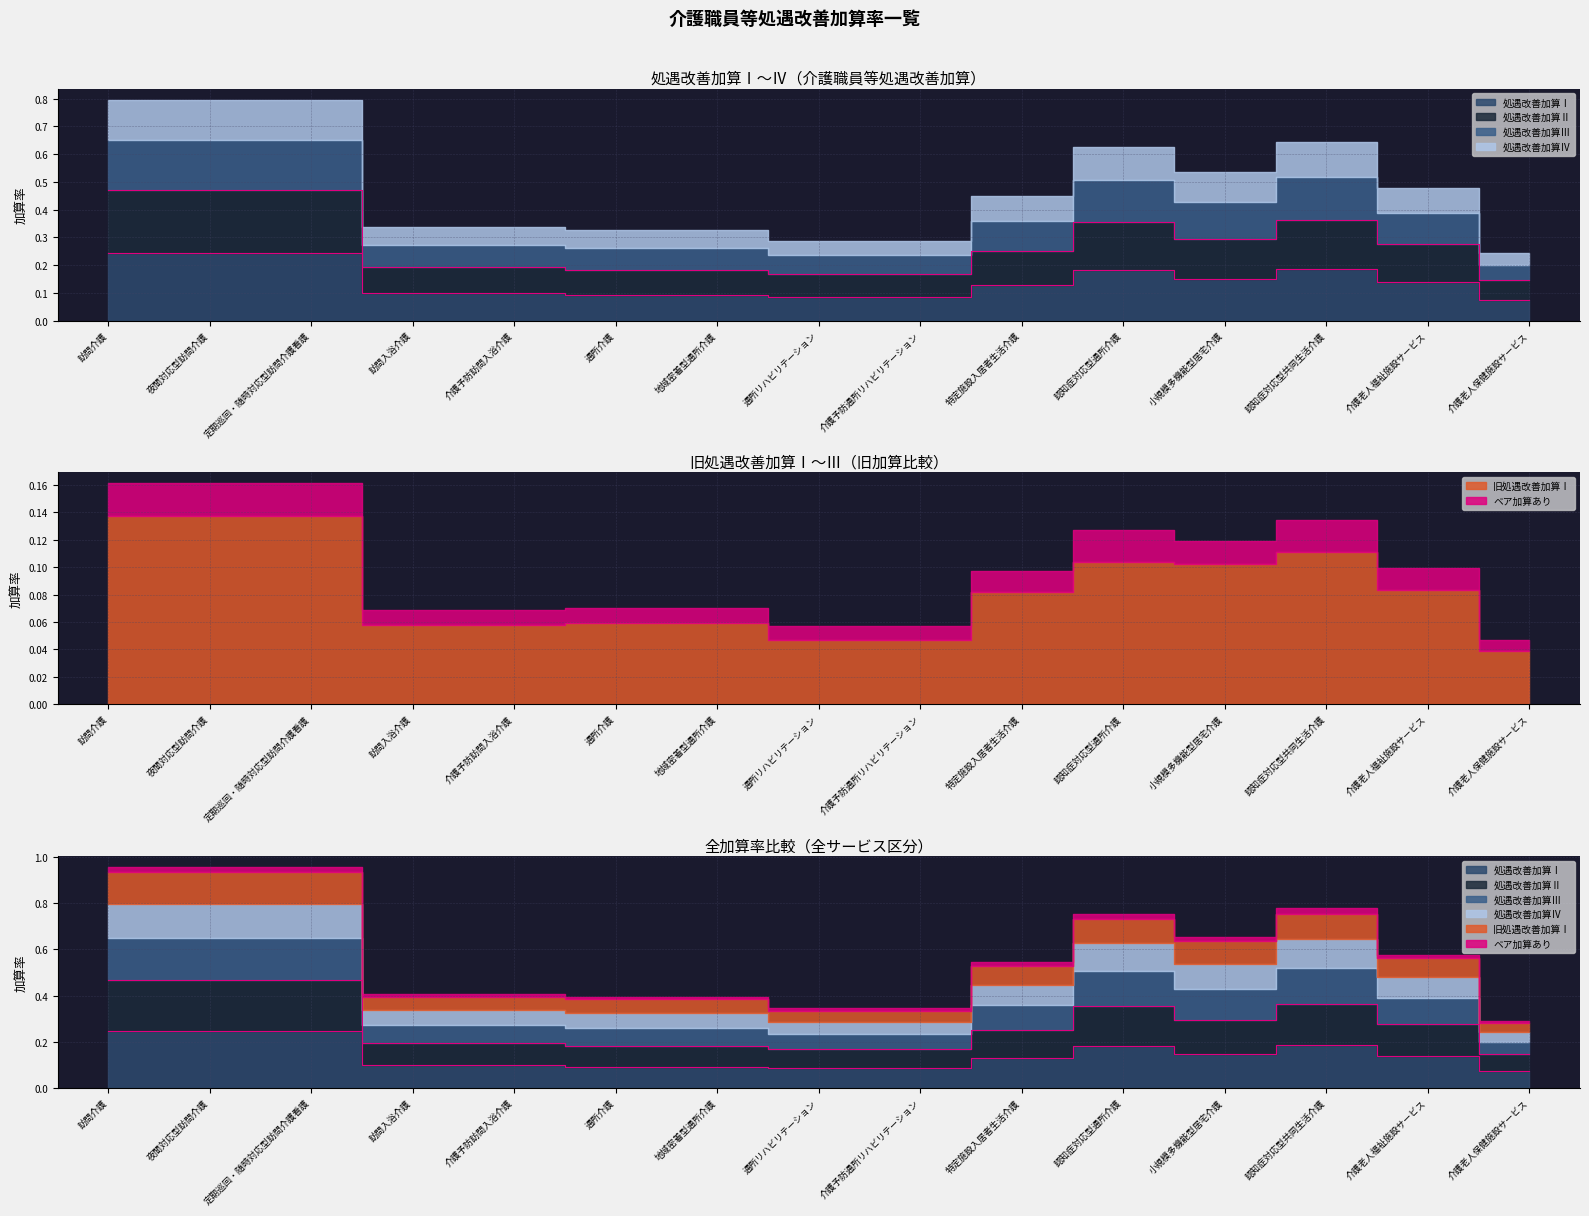

At which category is the sum across all series the highest?

訪問介護